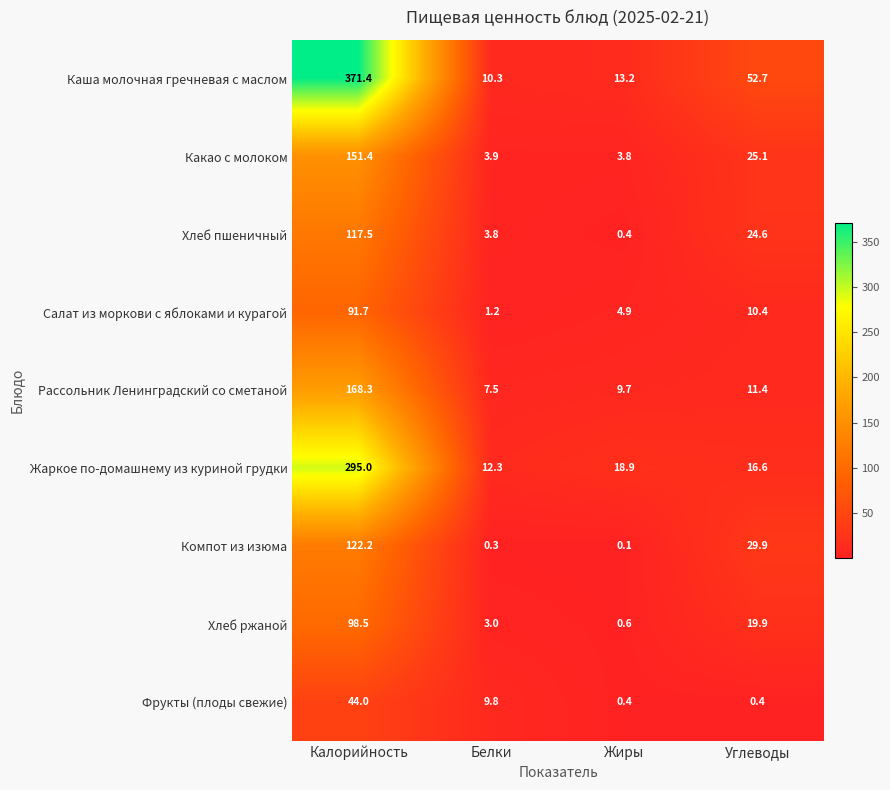

Where is Компот из изюма nearest to the value 61?

Углеводы